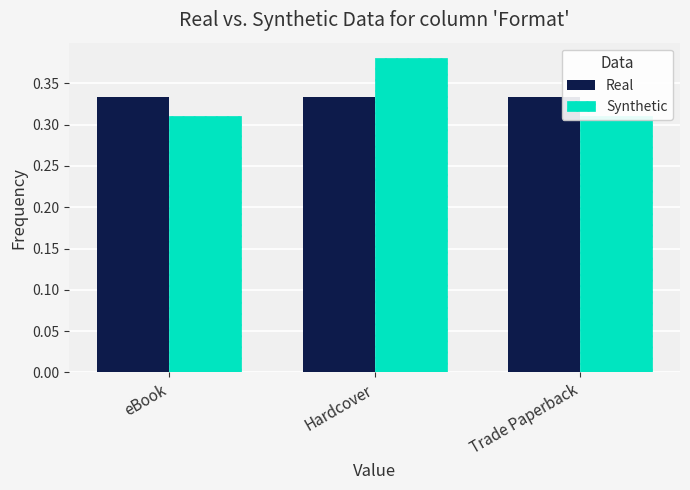

At how many categories does at least one series exceed 0?

3